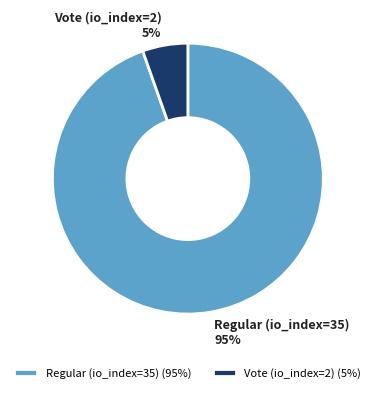

Which has a higher value, Regular (io_index=35) or Vote (io_index=2)?

Regular (io_index=35)